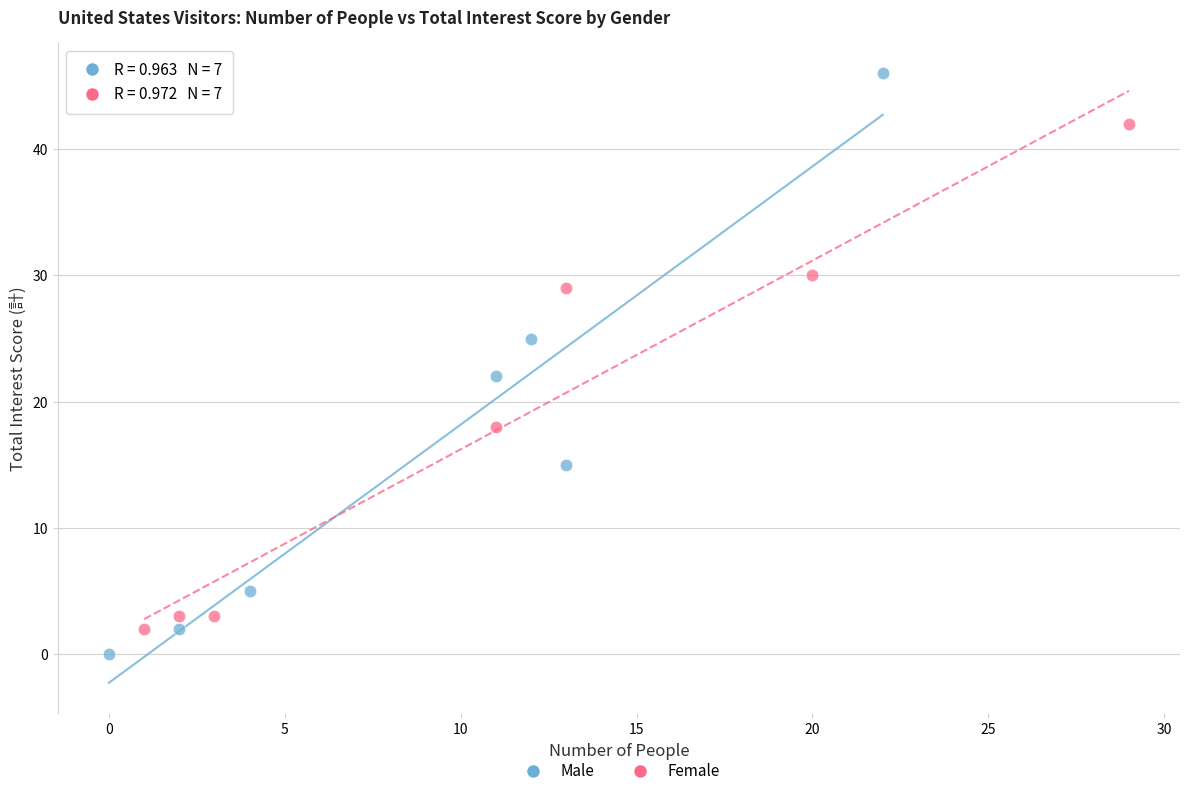

Which series reaches the maximum Y coordinate?

Male